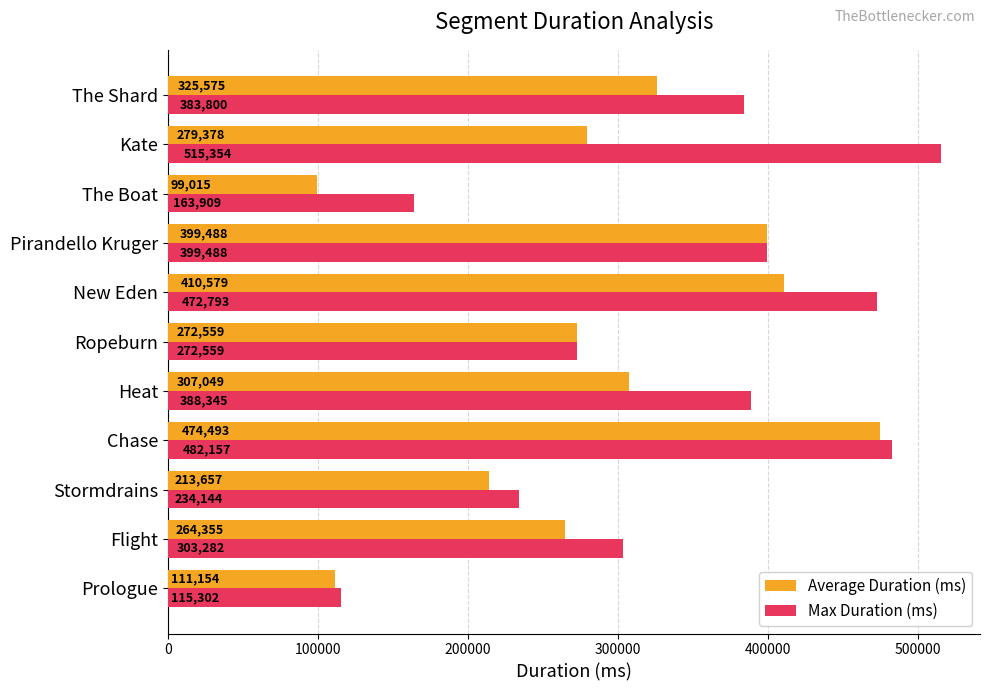

Is the value of Max Duration (ms) at Heat greater than the value of Average Duration (ms) at Prologue?

Yes